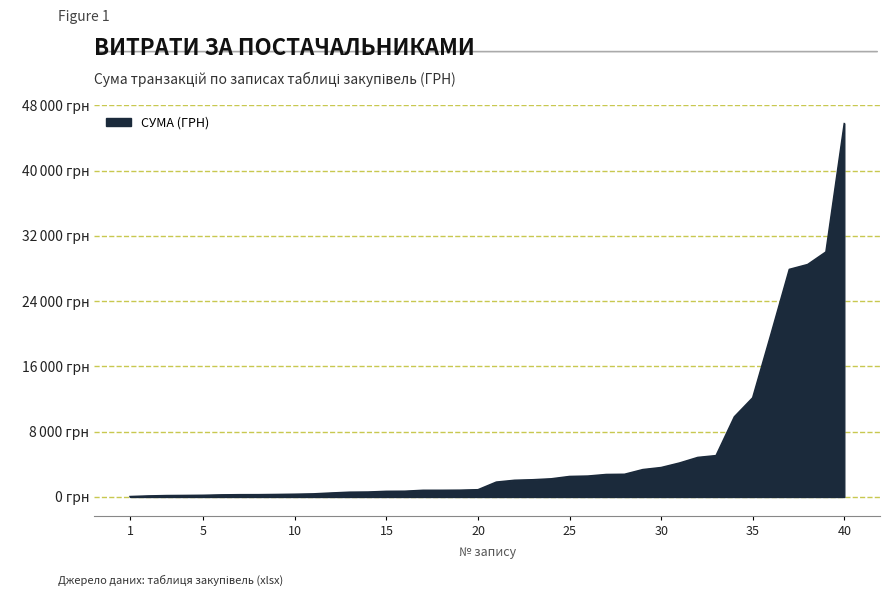

Does the chart display data point markers on the line(s)?

No